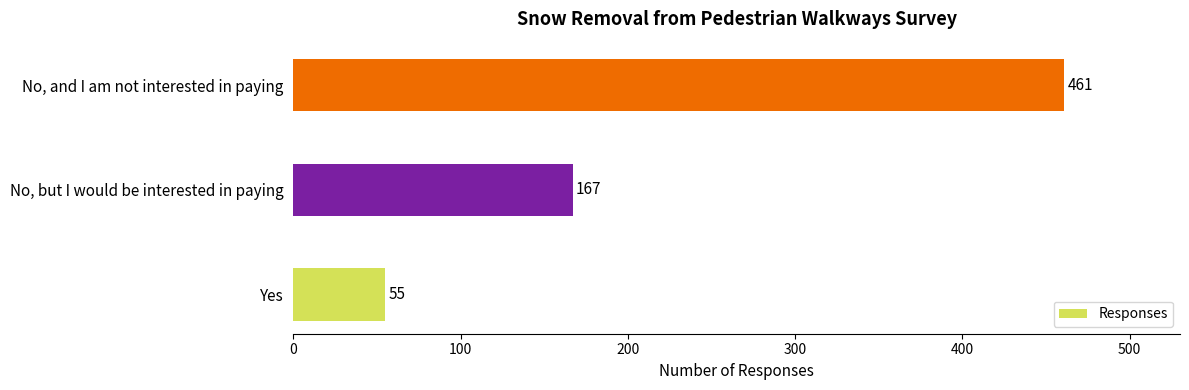

What is the change in value from Yes to No, and I am not interested in paying?

+406